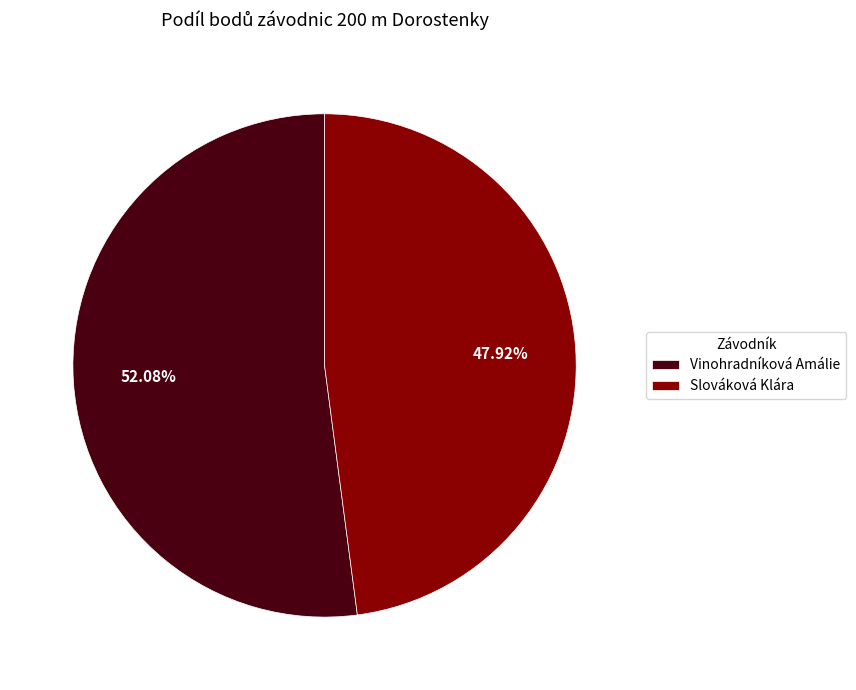

To the nearest percent, what is the difference between the Vinohradníková Amálie and Slováková Klára slice percentages?

4%